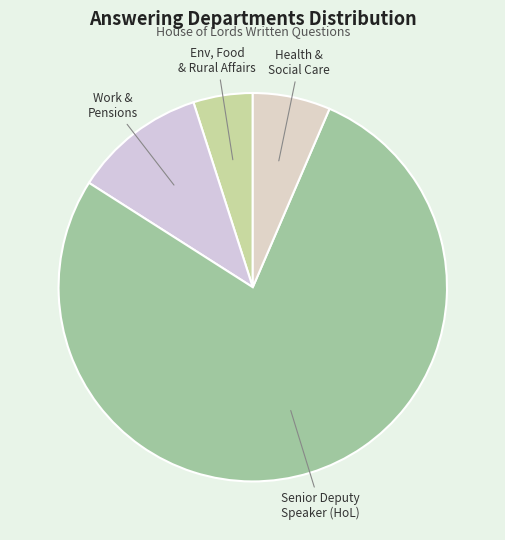

What is the majority slice?

Senior Deputy Speaker (HoL)